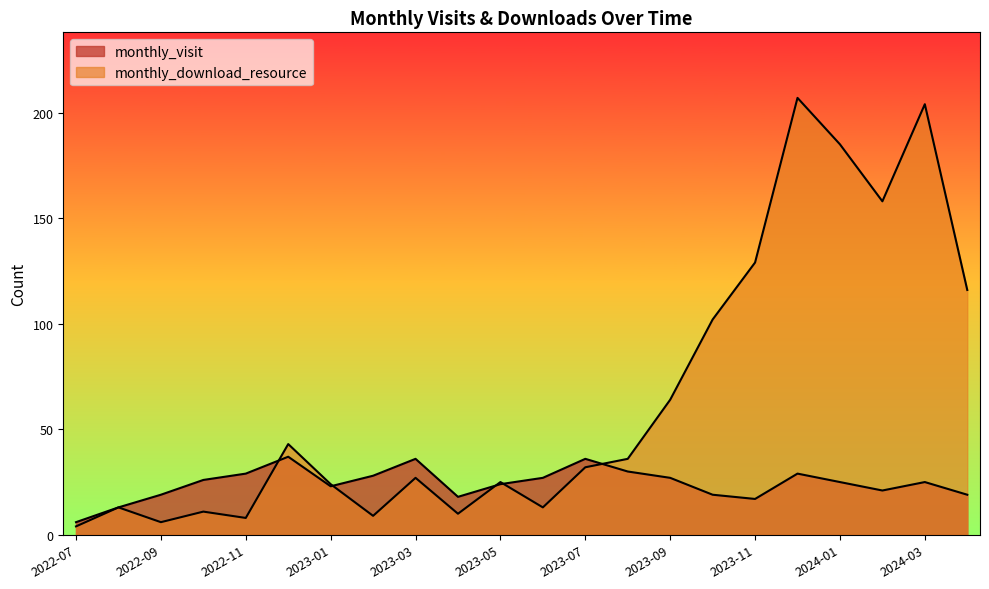

In monthly_visit, how many points are lower than both neighbors (excluding endpoints)?

4